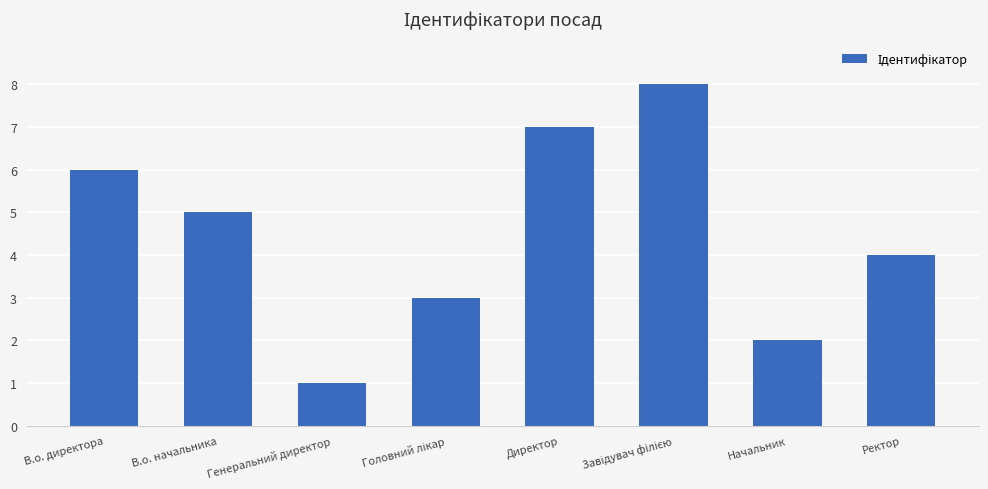

The value at Ректор is 4. True or false?

True